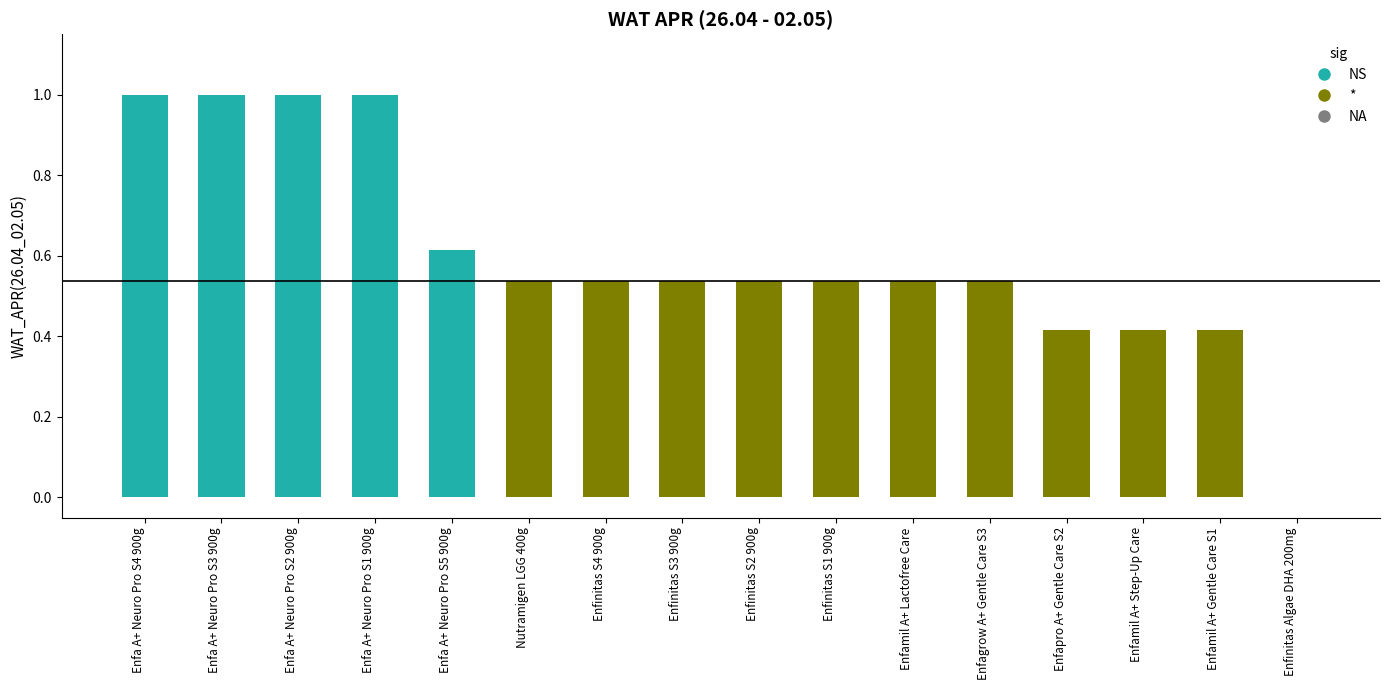

The value at Enfinitas Algae DHA 200mg is 0.0. True or false?

True